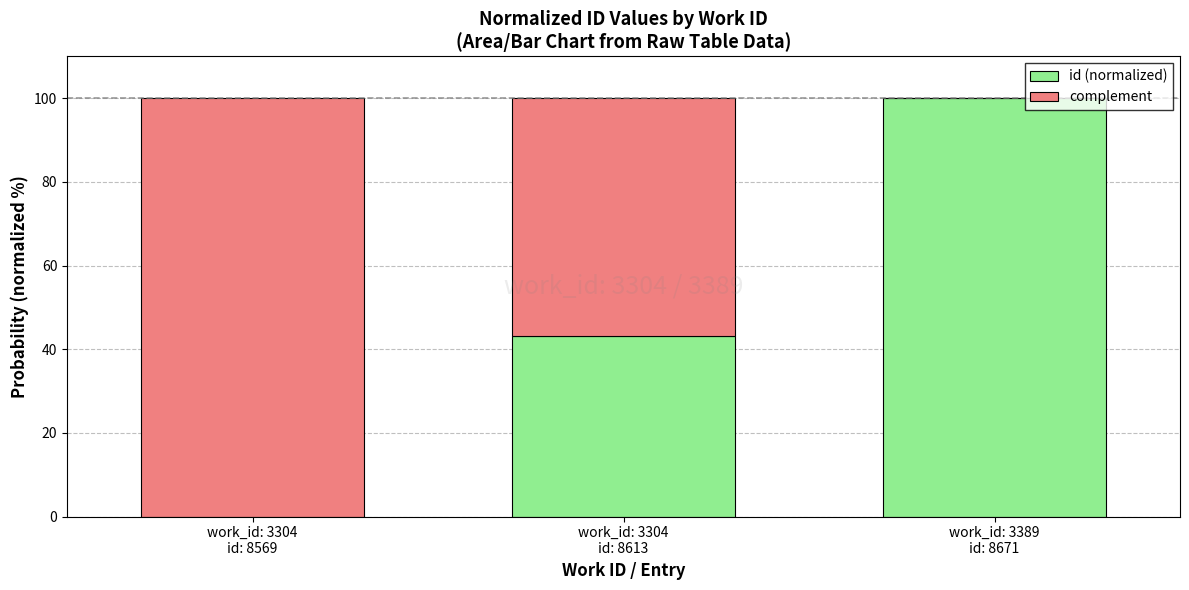

Count the number of data series in this chart.

2